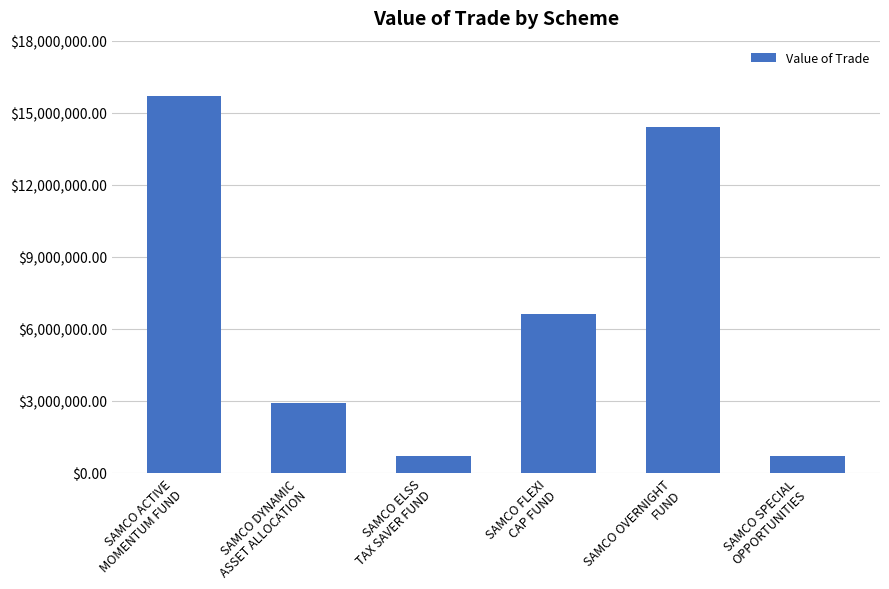

Between SAMCO OVERNIGHT
FUND and SAMCO SPECIAL
OPPORTUNITIES, which is larger?

SAMCO OVERNIGHT
FUND